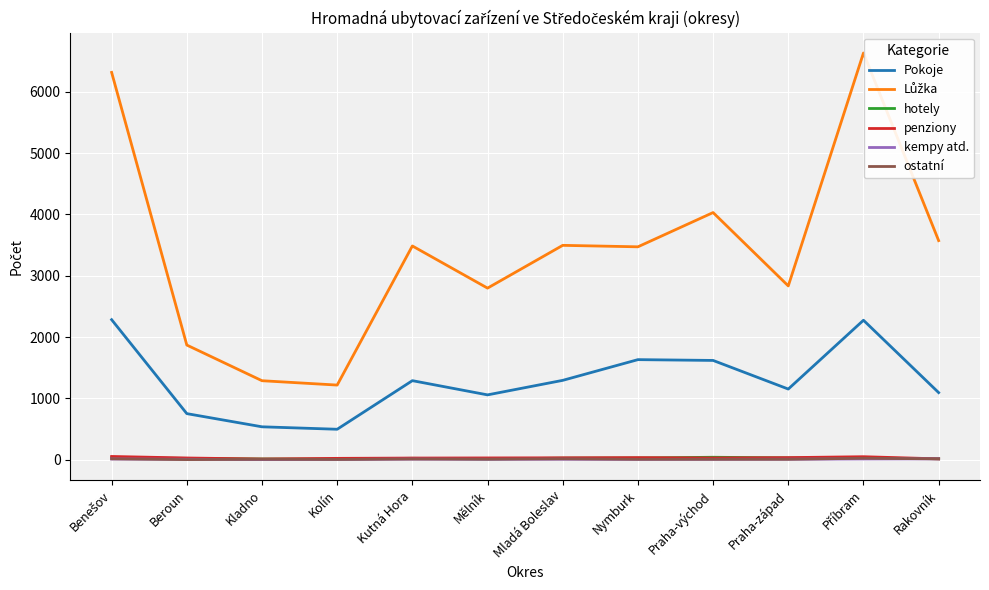

True or false: Pokoje and hotely cross at least once.

False